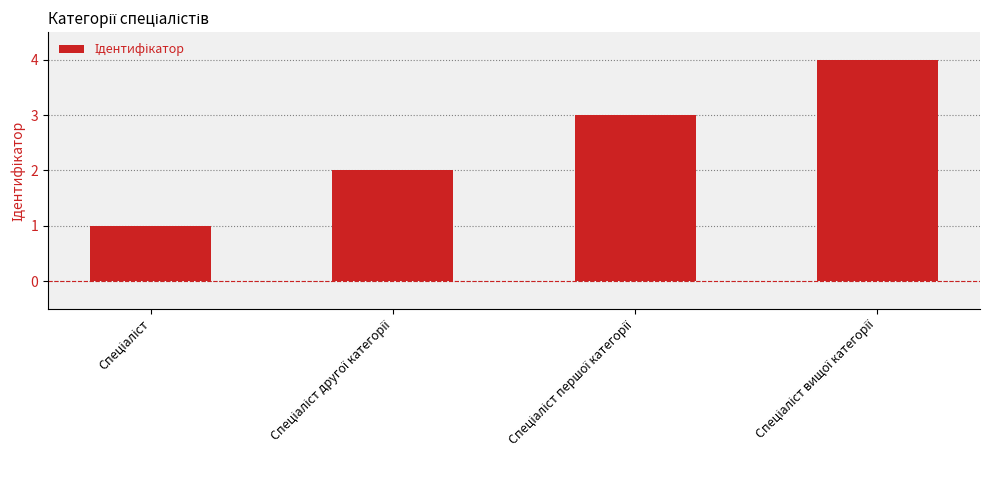

What is the maximum value shown in the chart?

4